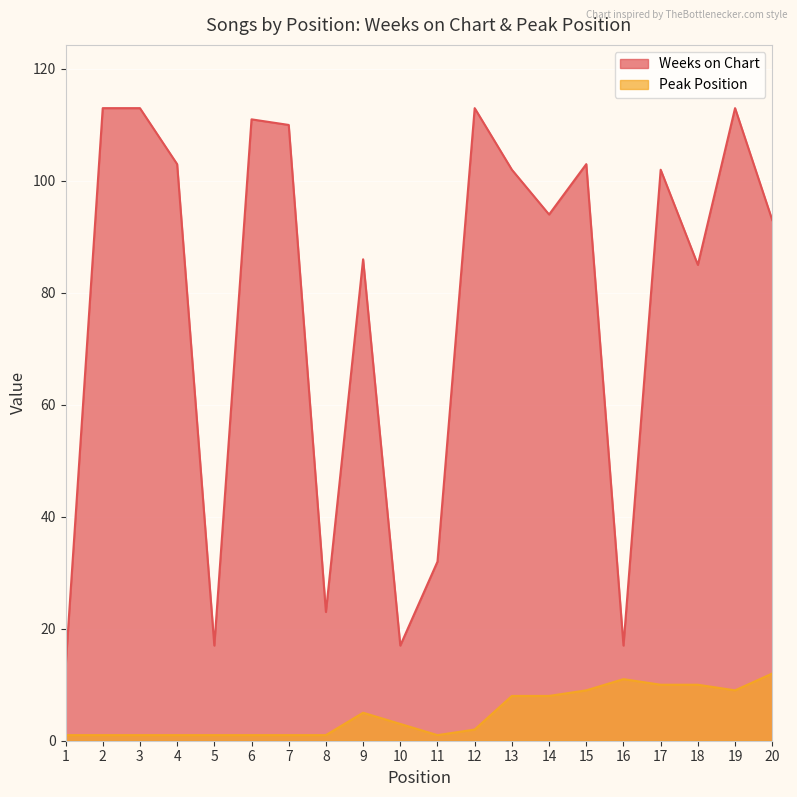

Read the Weeks on Chart value at 20, to the nearest 10.

90